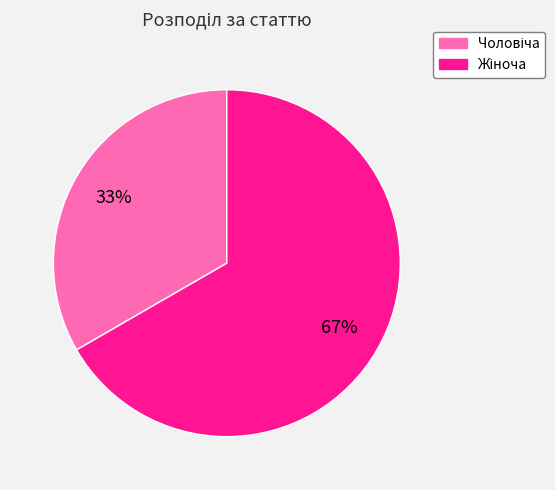

To the nearest percent, what is the average slice percentage?

50%